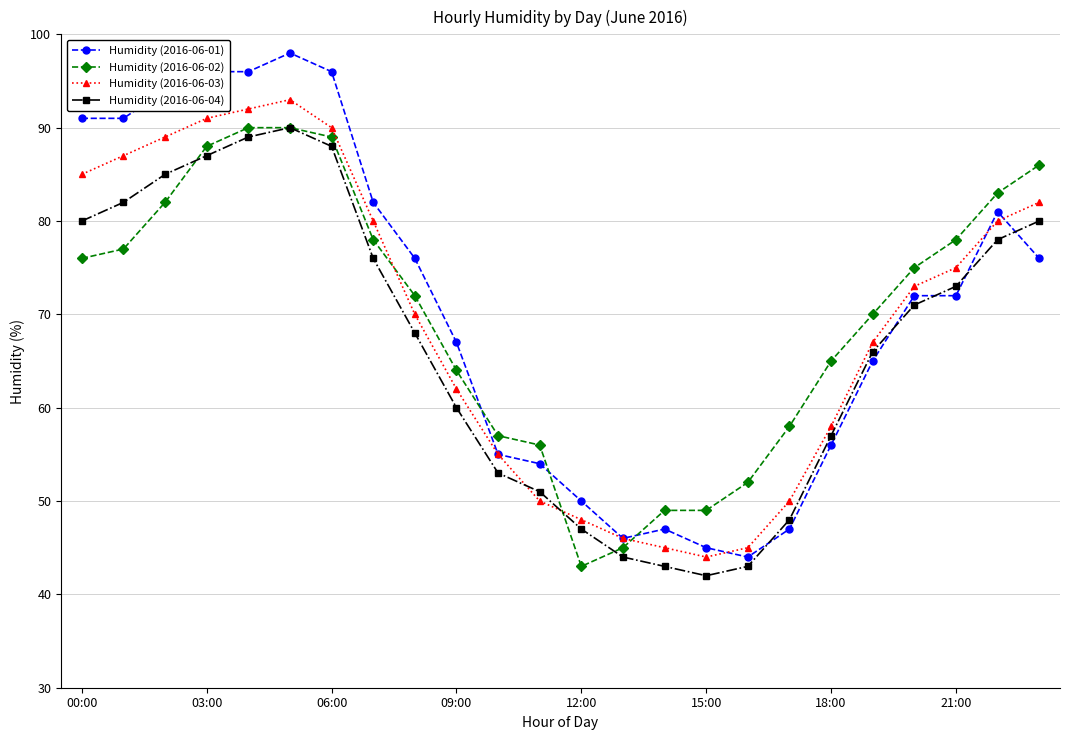

Which series has the largest range (max minus min)?

Humidity (2016-06-01)